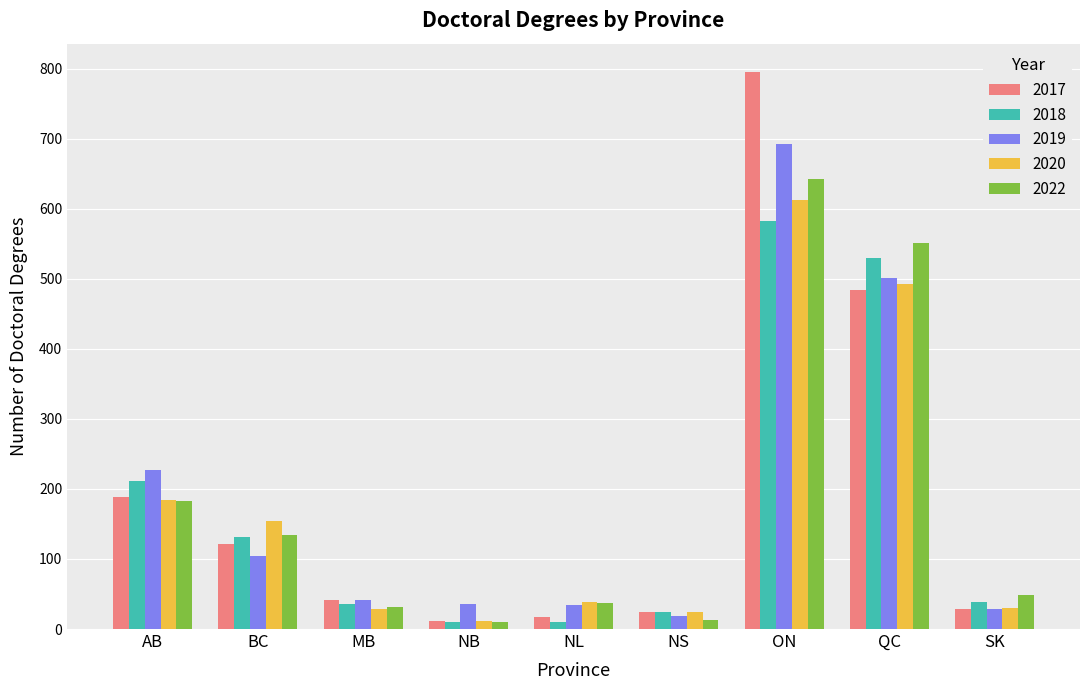

What is the total value across all series at AB?

993